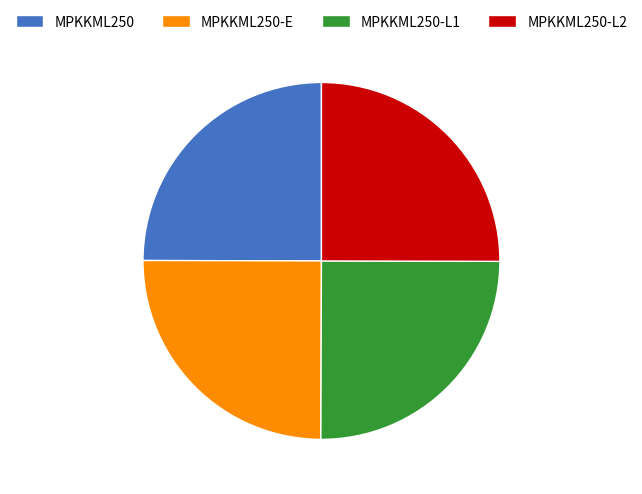

The MPKKML250-E slice represents 13% of the pie. True or false?

False